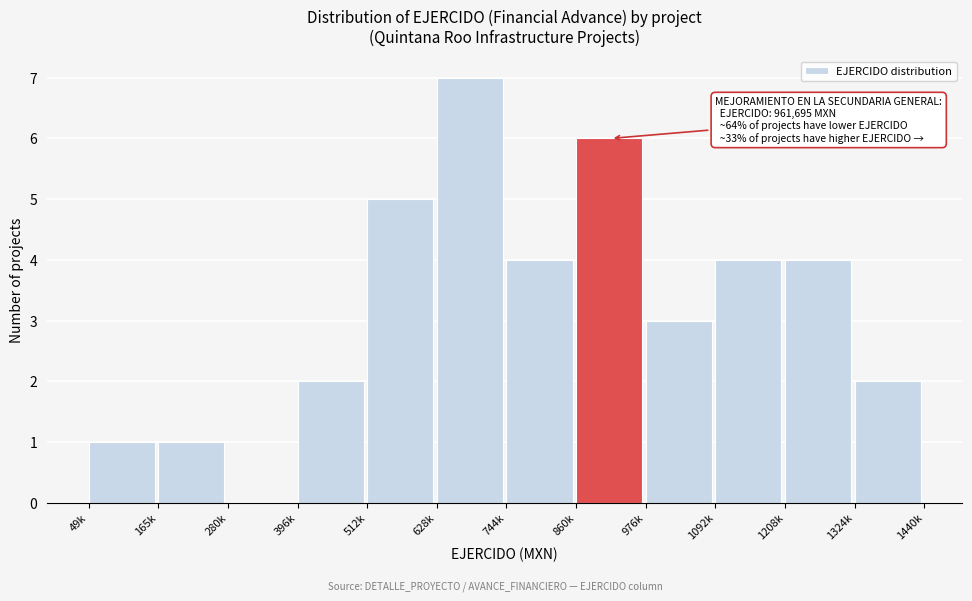

Reading right to left, list all the values displayed in this chart.

1324k=2	1208k=4	1092k=4	976k=3	860k=6	744k=4	628k=7	512k=5	396k=2	280k=0	165k=1	49k=1